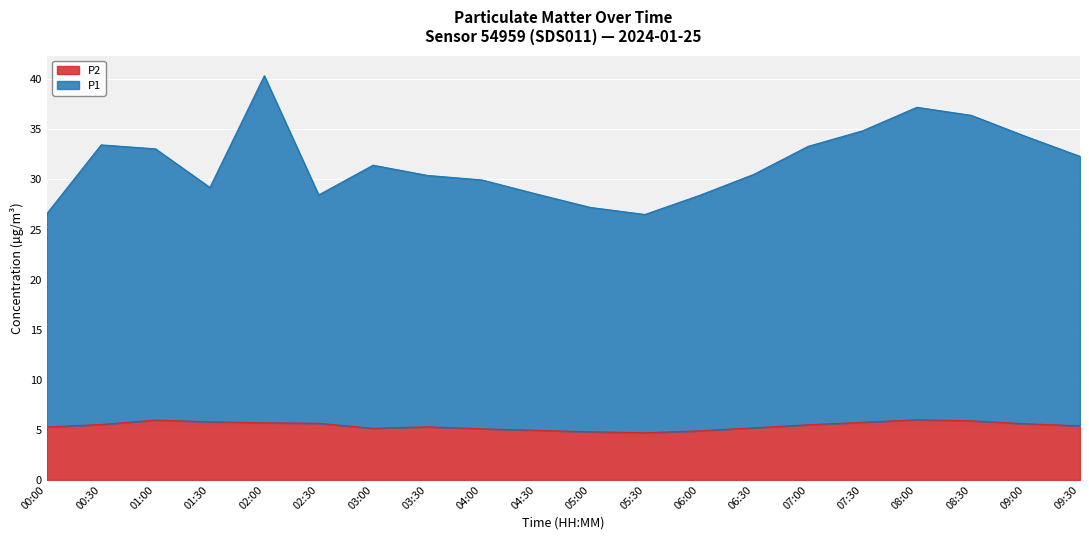

What is the total value across all series at 05:00?

27.2